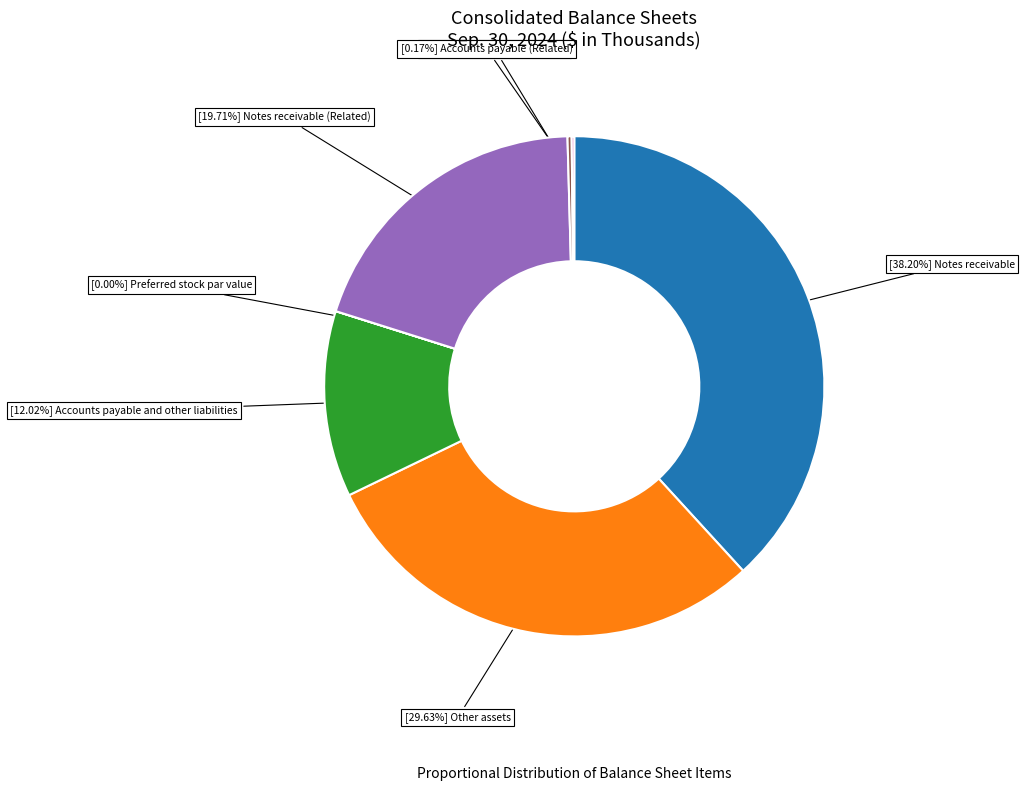

Does any single category account for the majority?

No